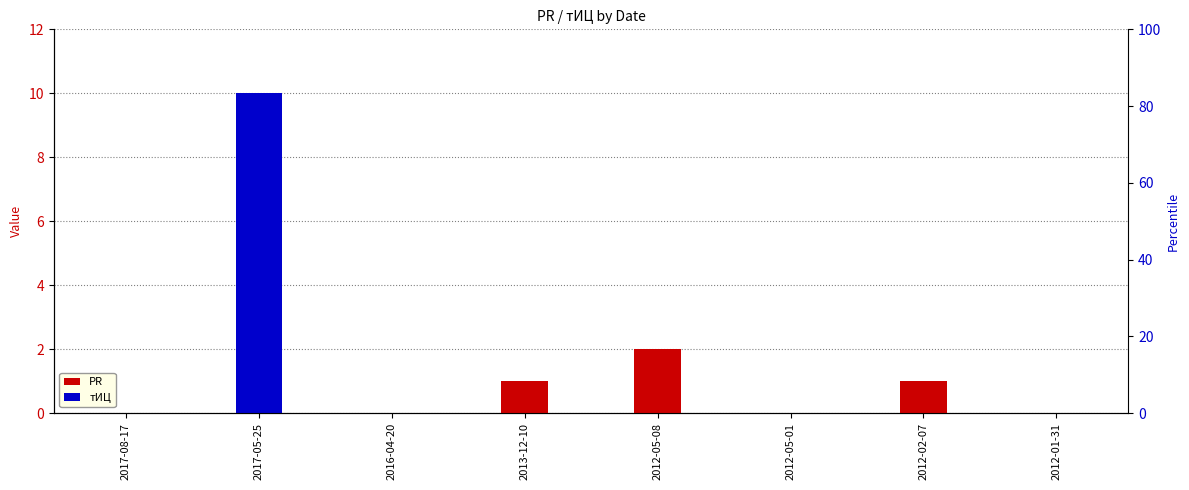

Does the chart contain any negative values?

No